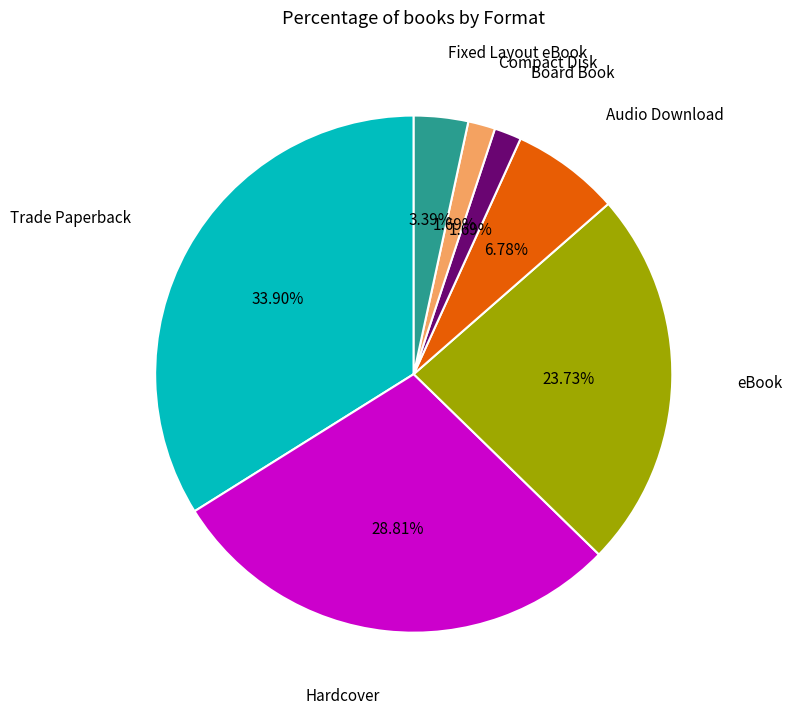

Between Fixed Layout eBook and Board Book, which is larger?

Fixed Layout eBook